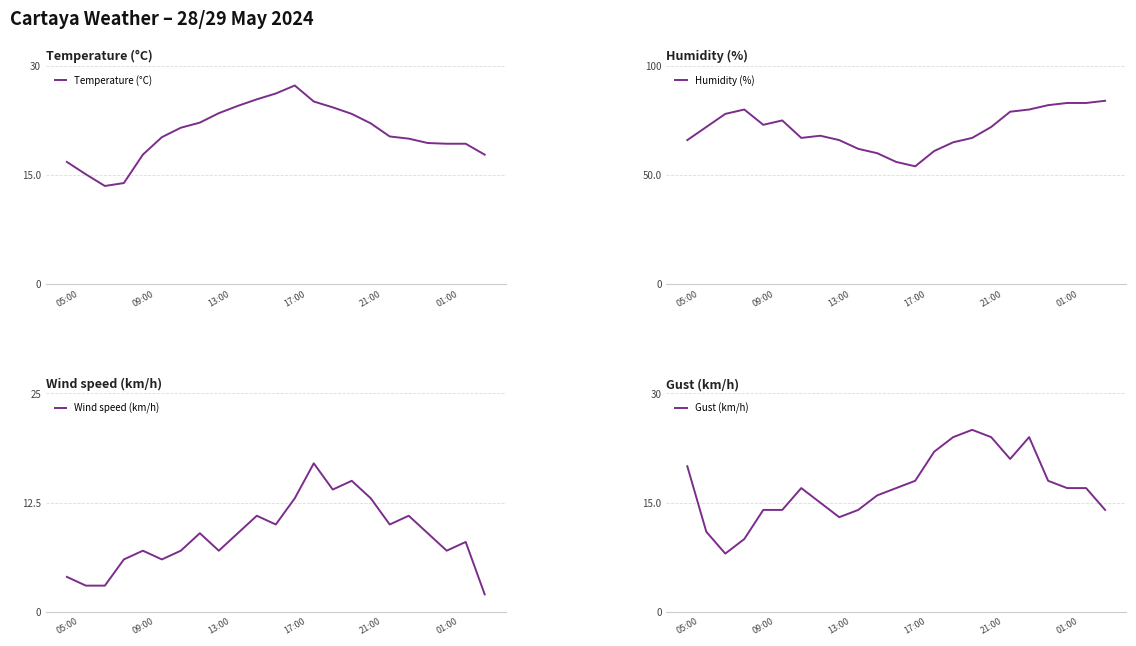

What are all the series names shown in the legend?

Temperature (°C), Humidity (%), Wind speed (km/h), Gust (km/h)